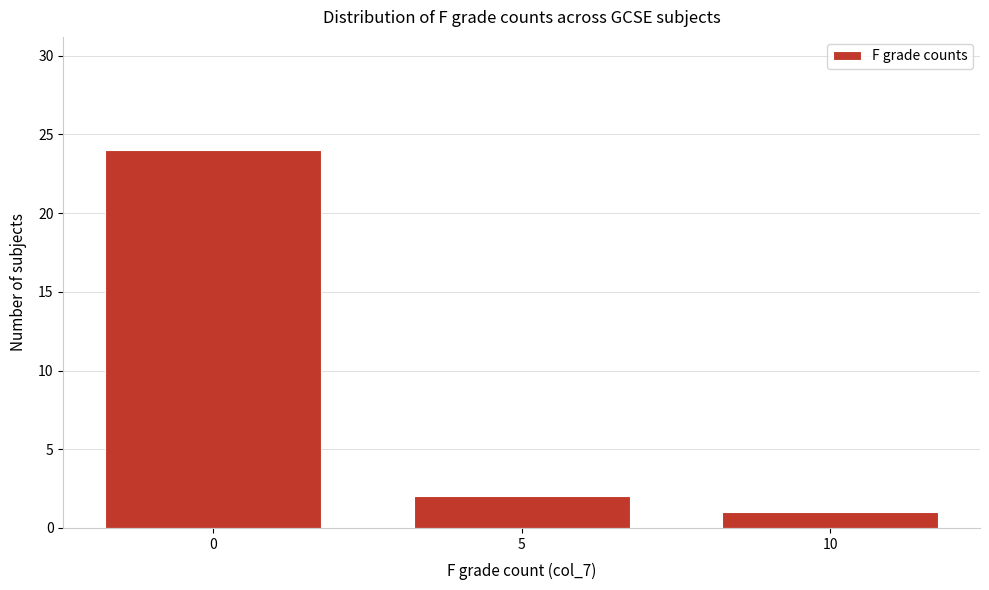

Reading left to right, what are all the values shown in this chart?

24	2	1